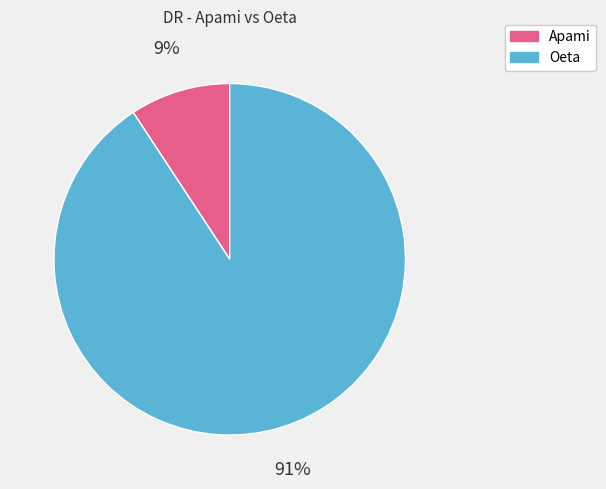

The Oeta slice represents 91% of the pie. True or false?

True